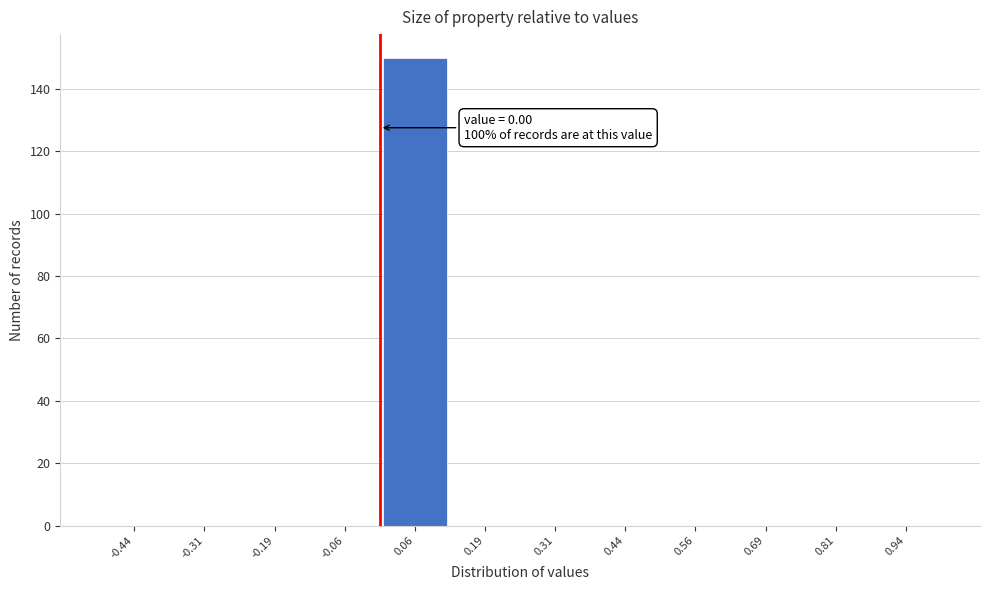

Which range on the x-axis has the tallest bar?

0.000 to 0.125